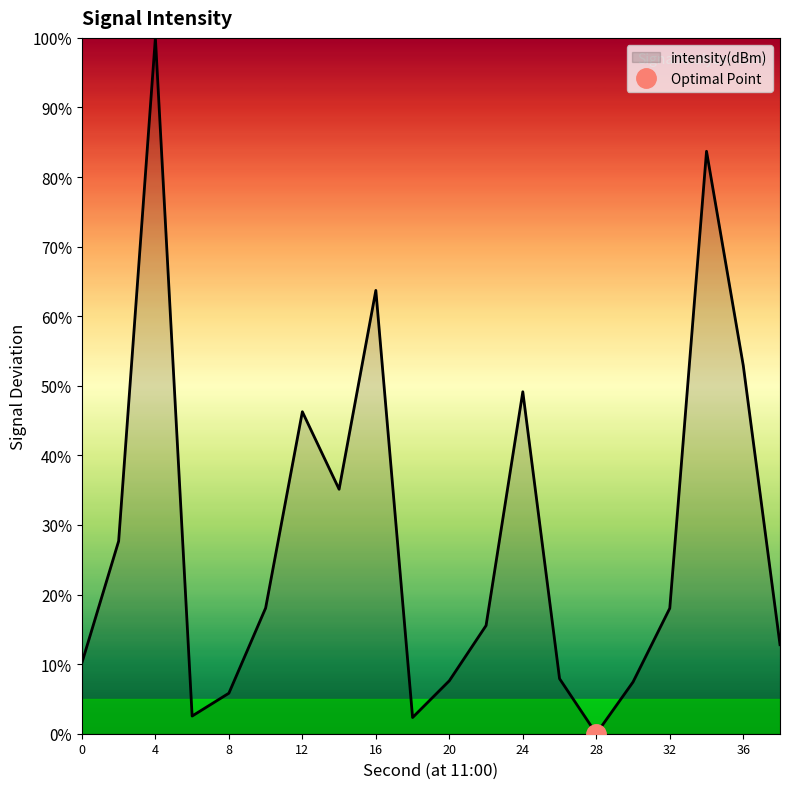

What is the difference between the maximum and minimum values?

100.0